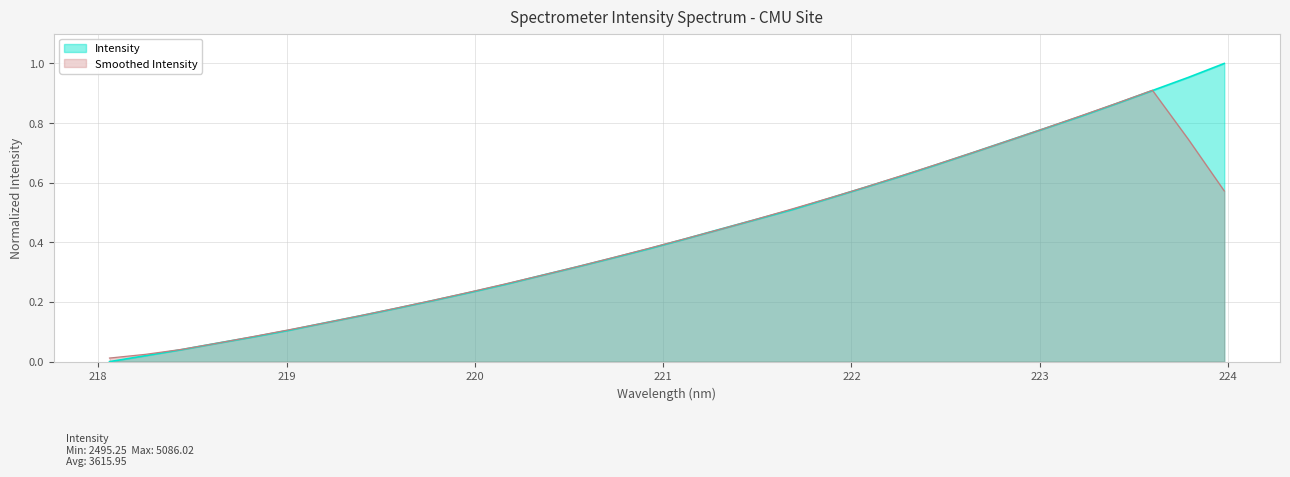

The chart shows a value of 0.4 at 220.1623. True or false?

False